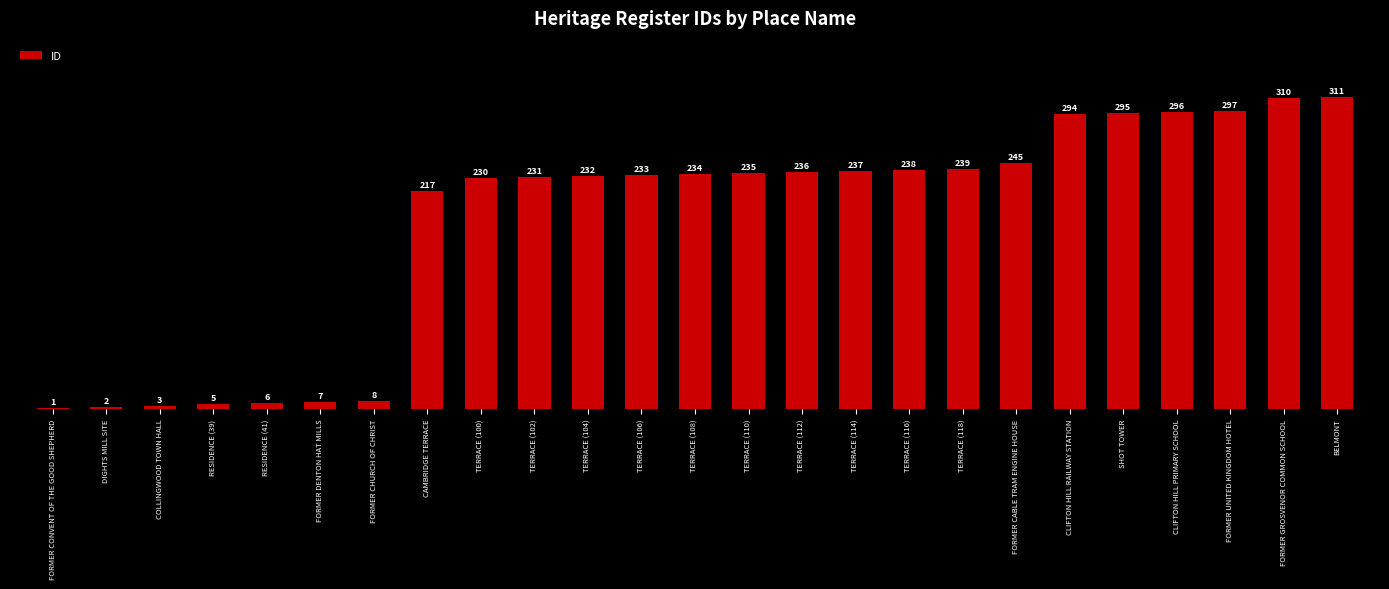

Between RESIDENCE (39) and CLIFTON HILL RAILWAY STATION, which is larger?

CLIFTON HILL RAILWAY STATION